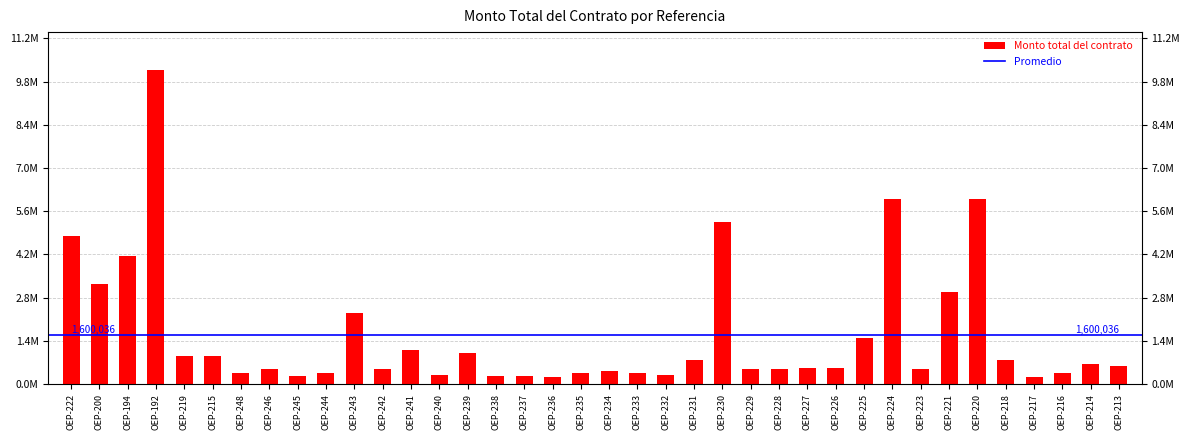

What is the greatest value displayed?

10200000